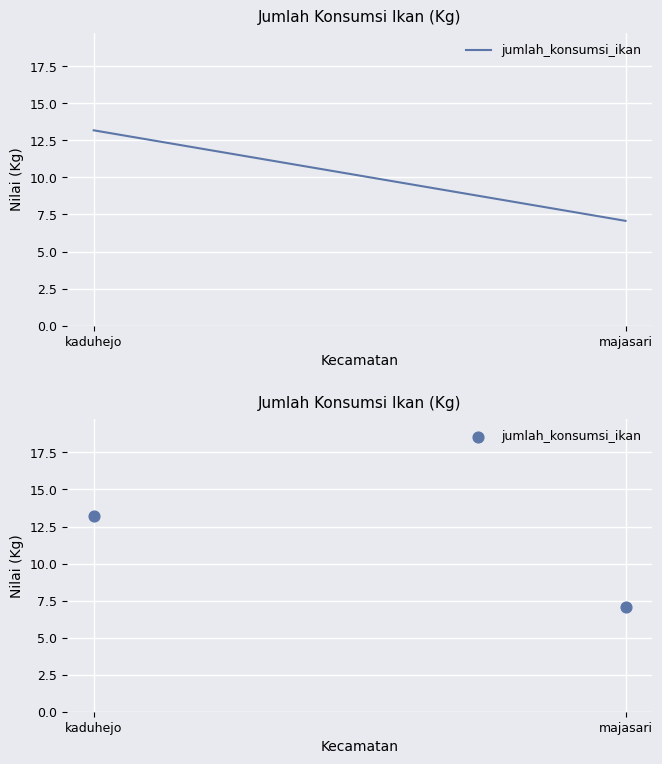

What is the average Y value?

10.1